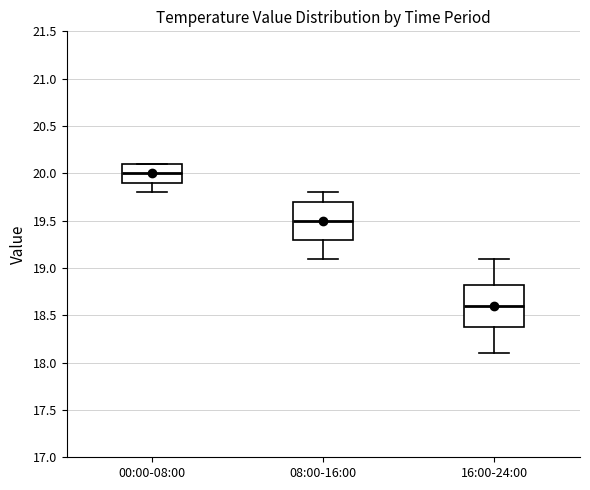

Which box has the highest median line?

00:00-08:00